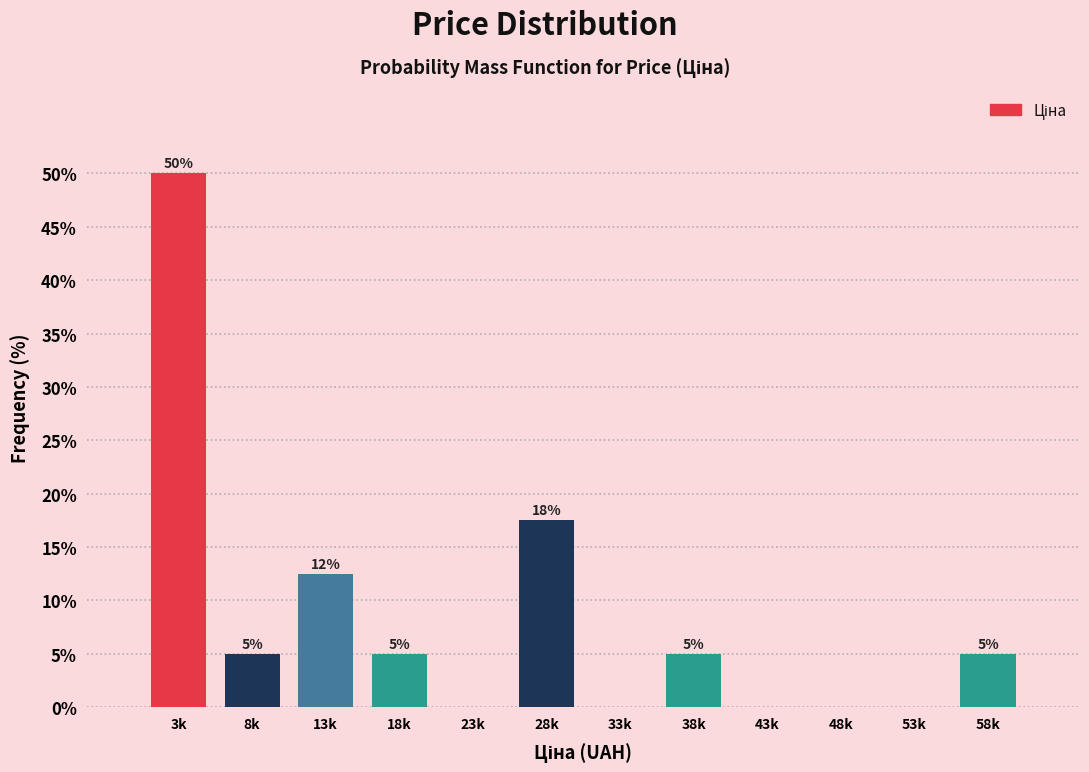

At which label is the value closest to 25?

28k